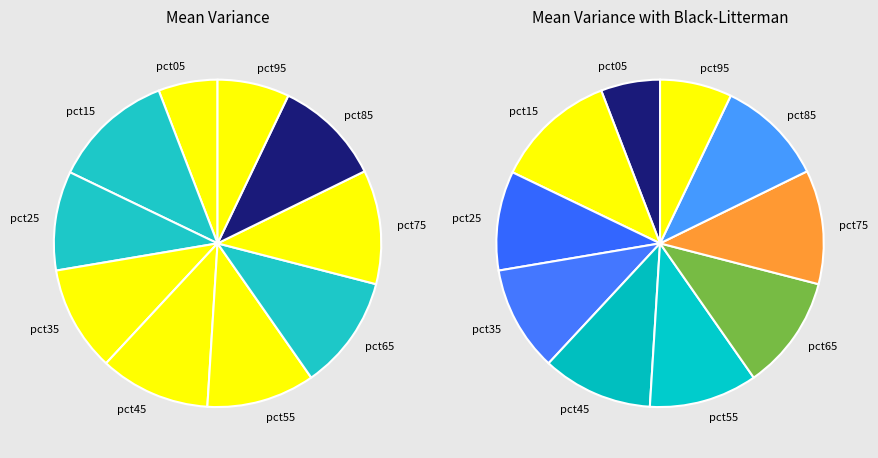

How much of the chart is everything except pct85?

89.4%